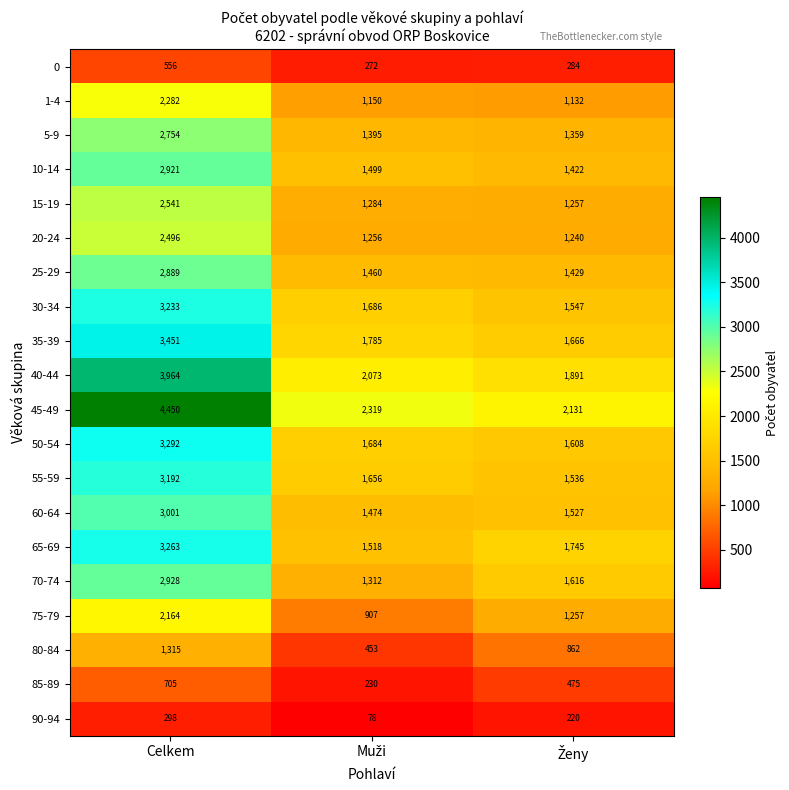

The 55-59 series shows 3192 at Celkem. True or false?

True